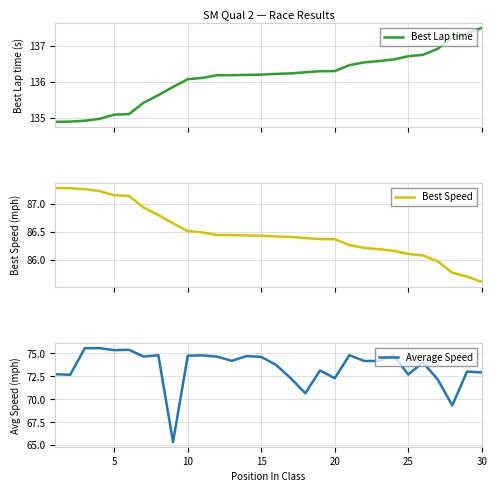

The Average Speed series shows 132.0 at 5. True or false?

False